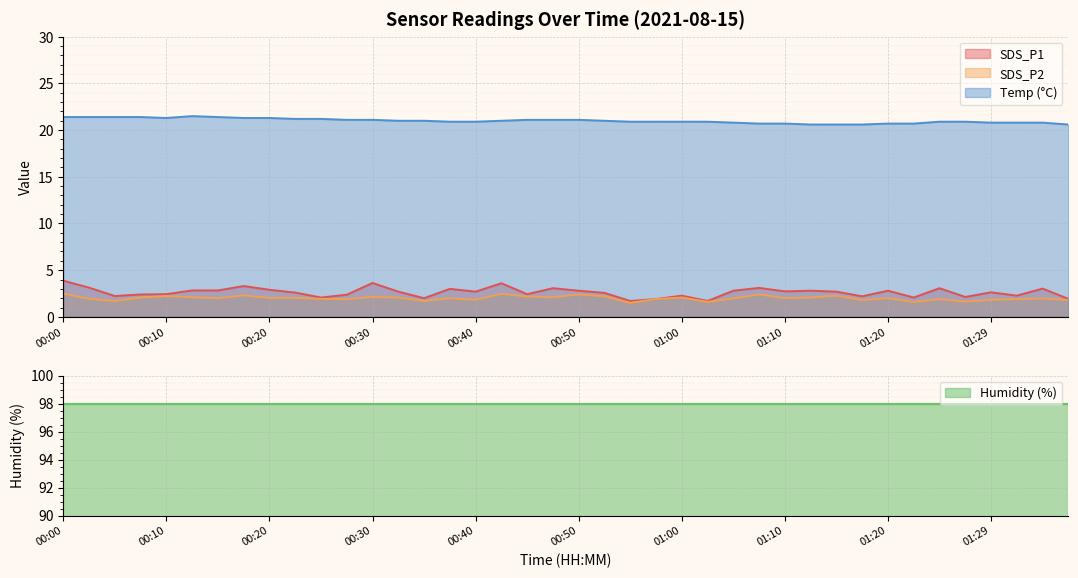

The value of Temp (°C) at 00:10 is 28.8. True or false?

False